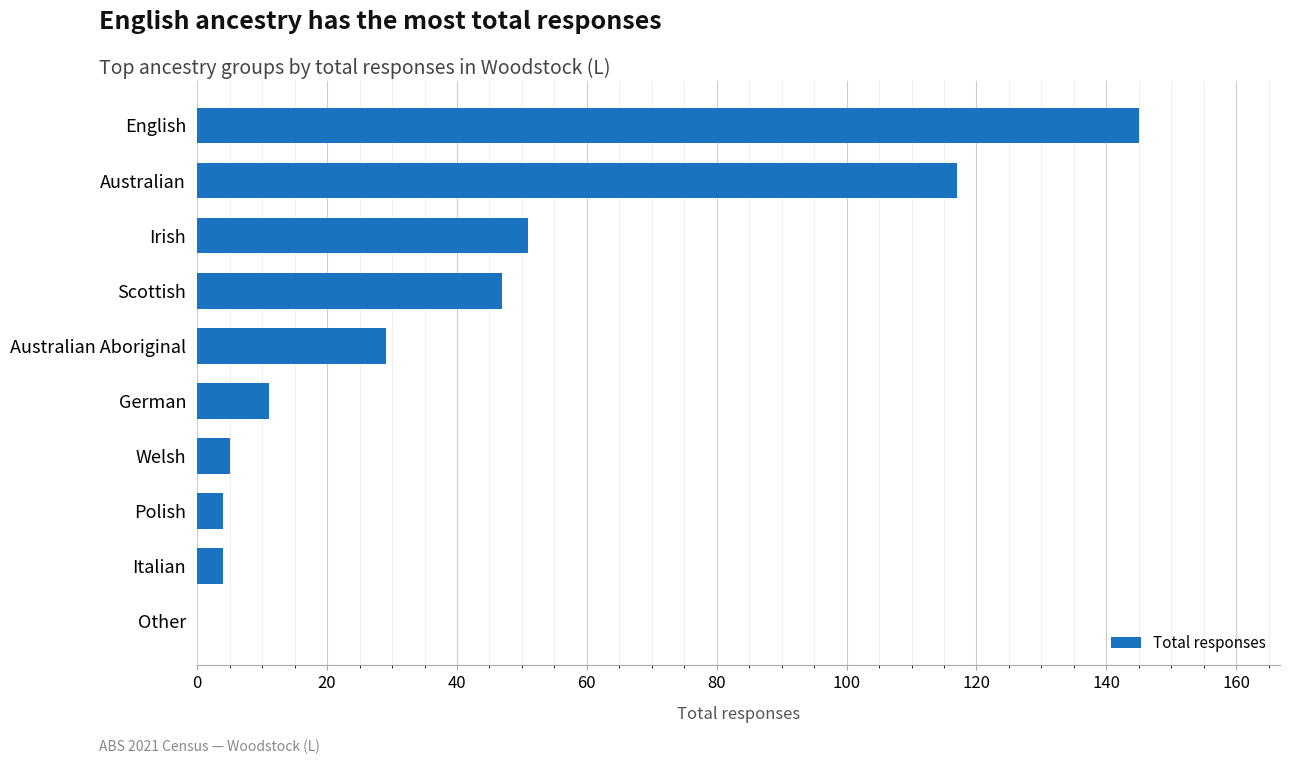

Reading bottom to top, list all the values displayed in this chart.

Other=0	Italian=4	Polish=4	Welsh=5	German=11	Australian Aboriginal=29	Scottish=47	Irish=51	Australian=117	English=145